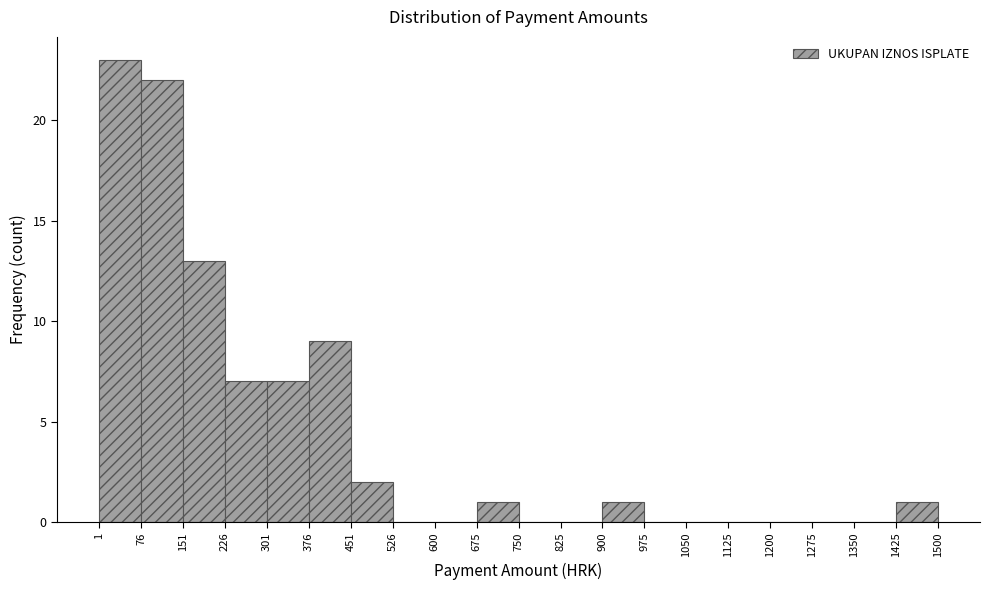

How tall is the bar that spans 226 to 301 on the x-axis? The values are not printed on the chart, so give them approximately, as read against the axis.

7